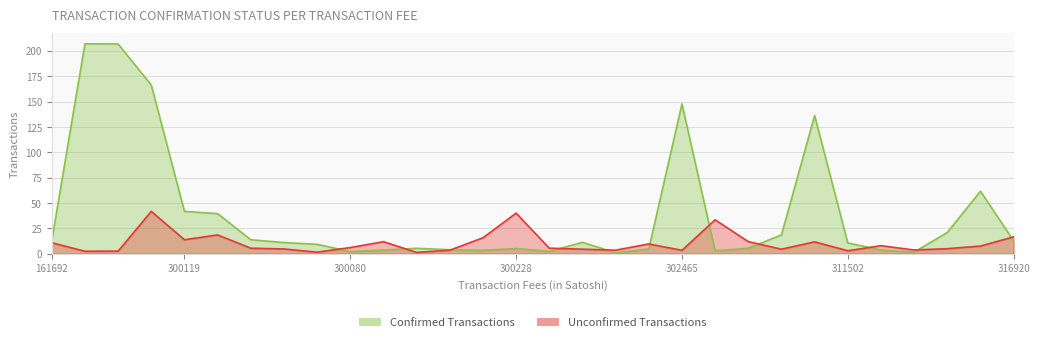

What are all the series names shown in the legend?

Confirmed Transactions, Unconfirmed Transactions